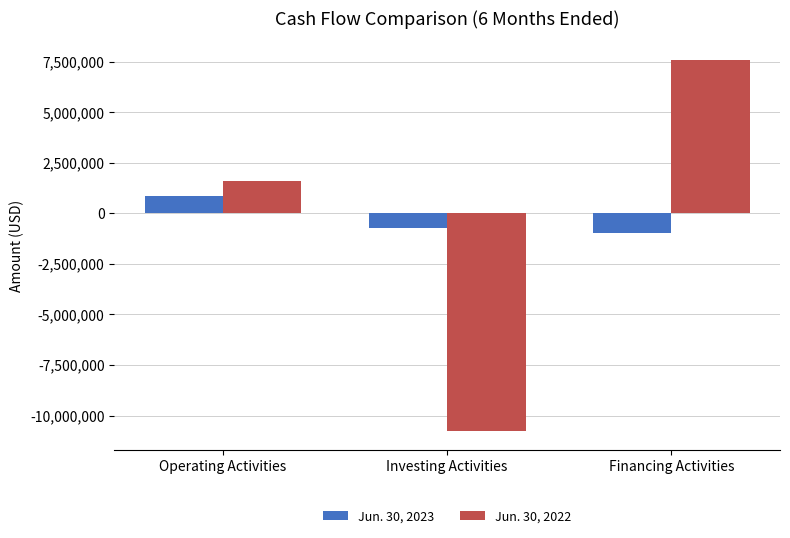

What is the sum of the Jun. 30, 2022 values at Financing Activities and Investing Activities?

-3179786